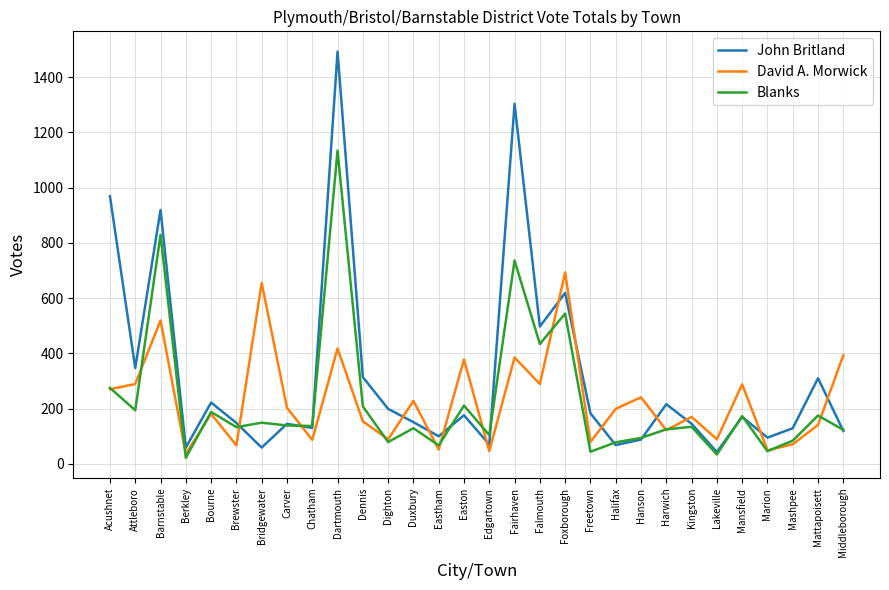

Which label corresponds to the largest value in the chart?

Dartmouth